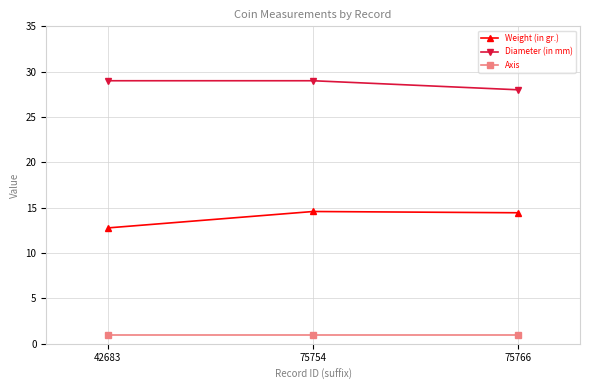

What is the spread (max minus min) of values at 42683?

28.0